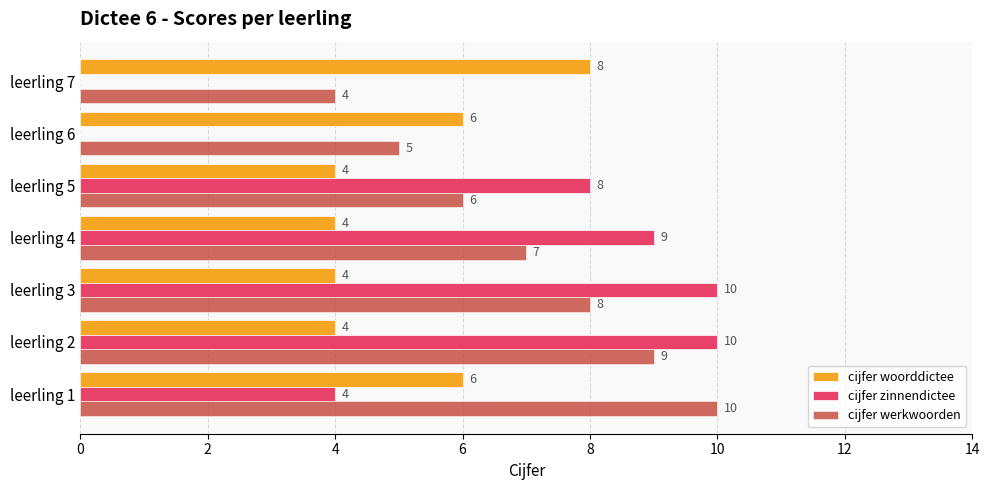

What is the maximum value for cijfer werkwoorden?

10